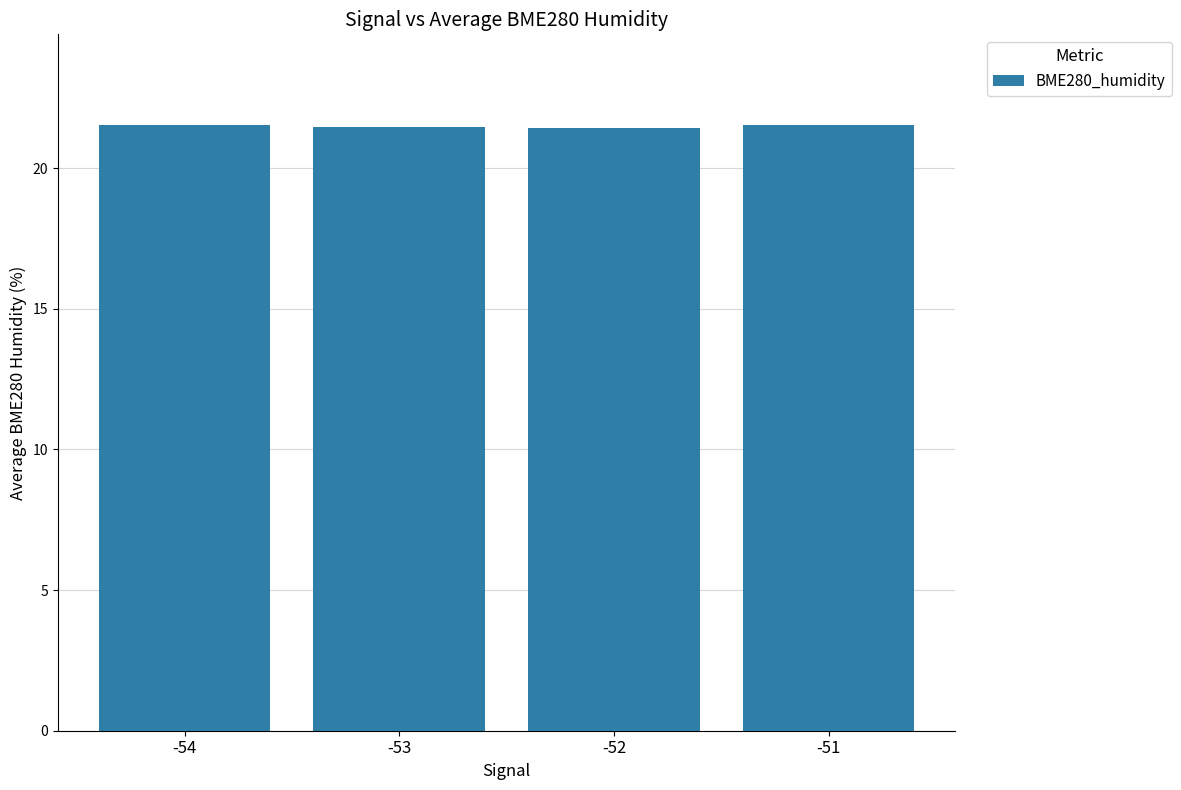

How many bars are there in total?

4